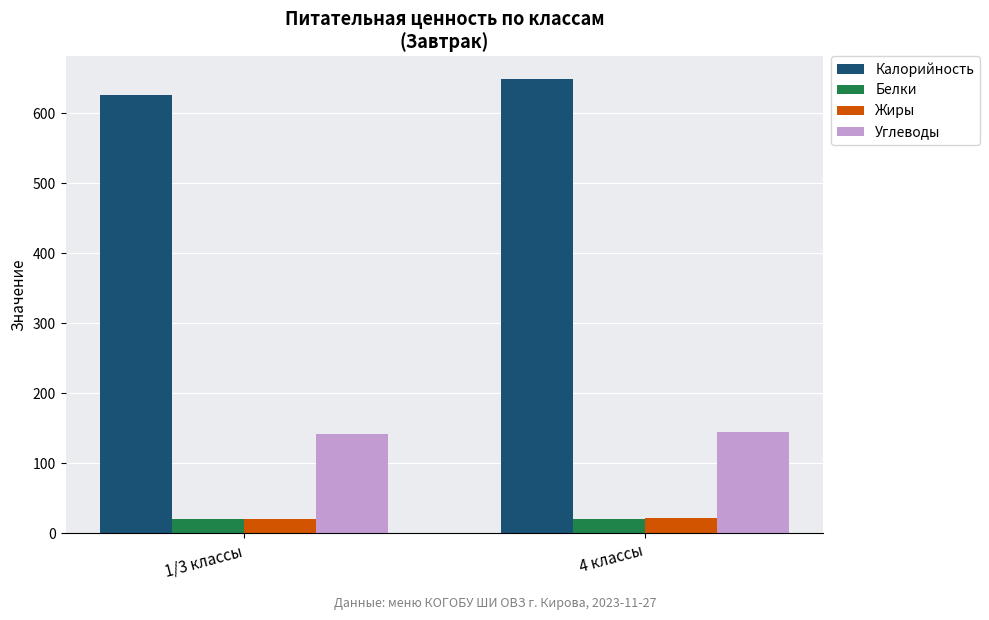

Is the value of Калорийность at 4 классы greater than the value of Белки at 1/3 классы?

Yes